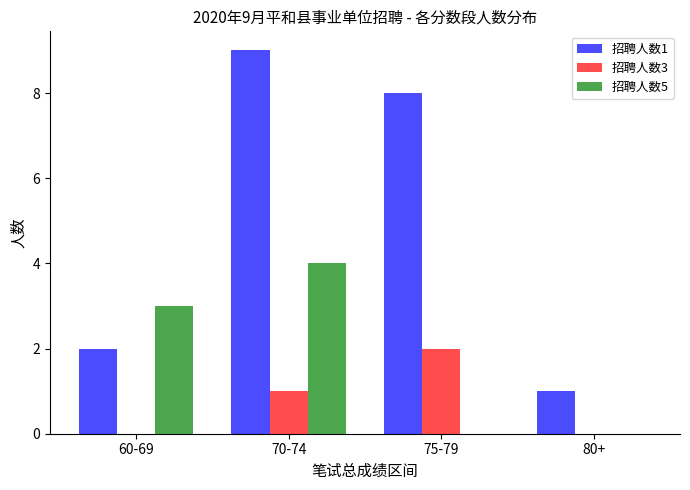

How many data points does each series have?

4